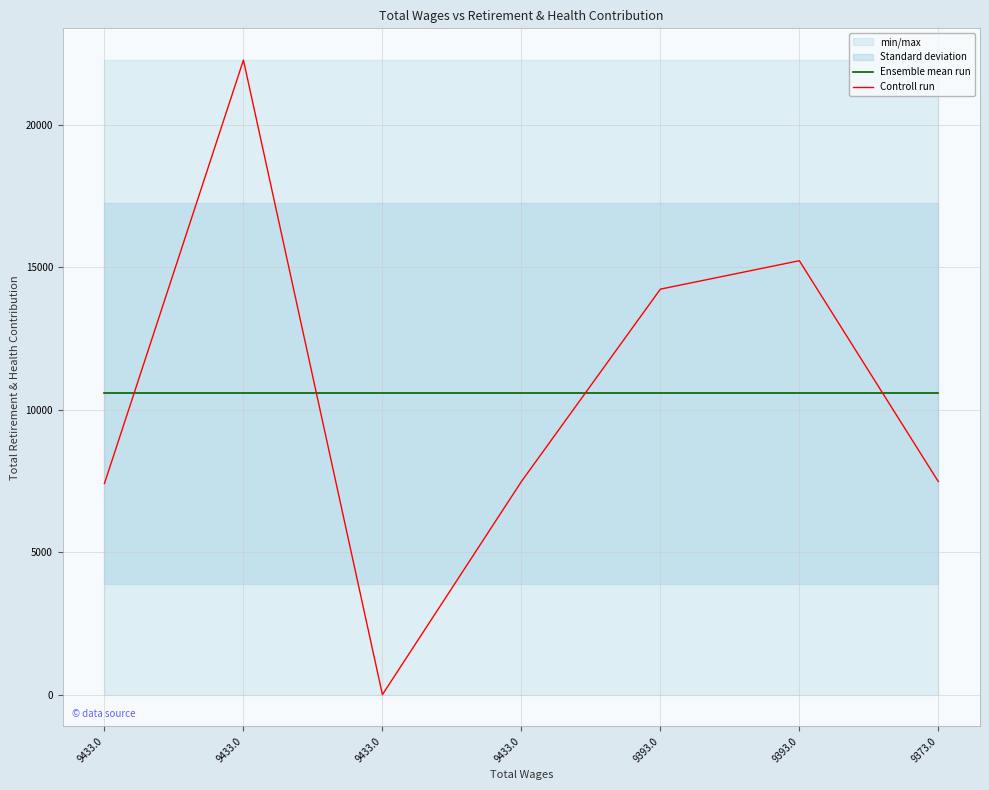

What is the label of the 4th point from the right?

9433.0